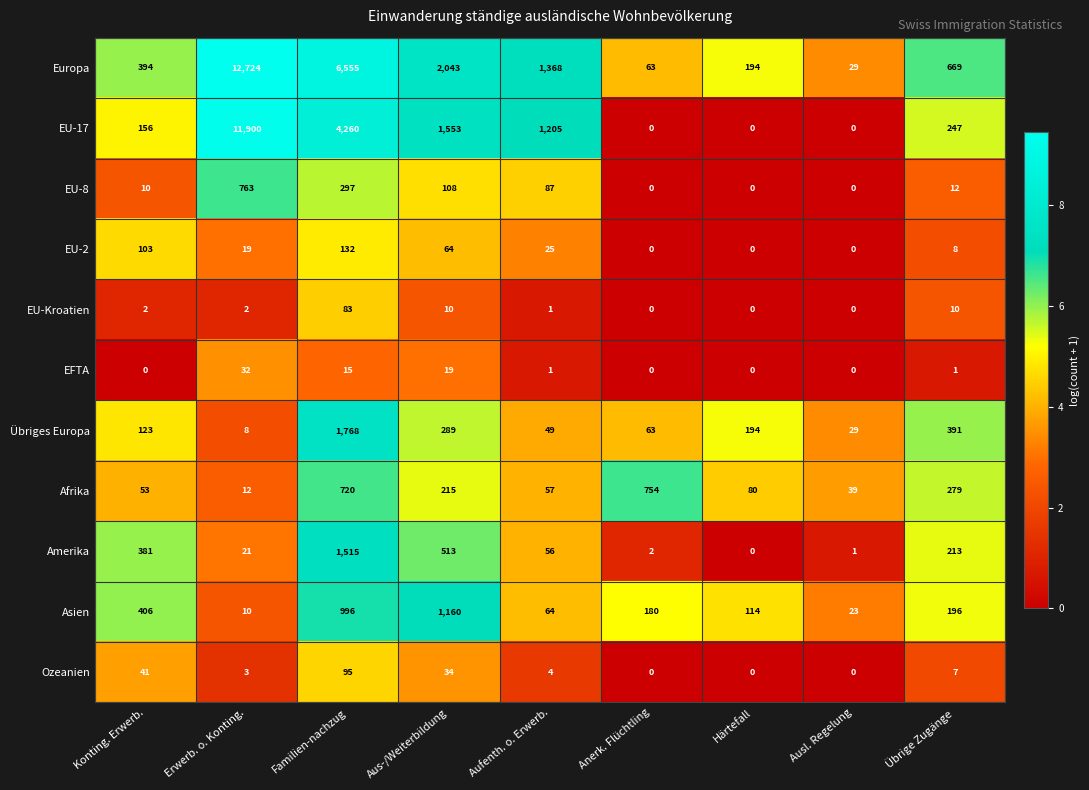

At which category is the sum across all series the highest?

Erwerb. o. Konting.